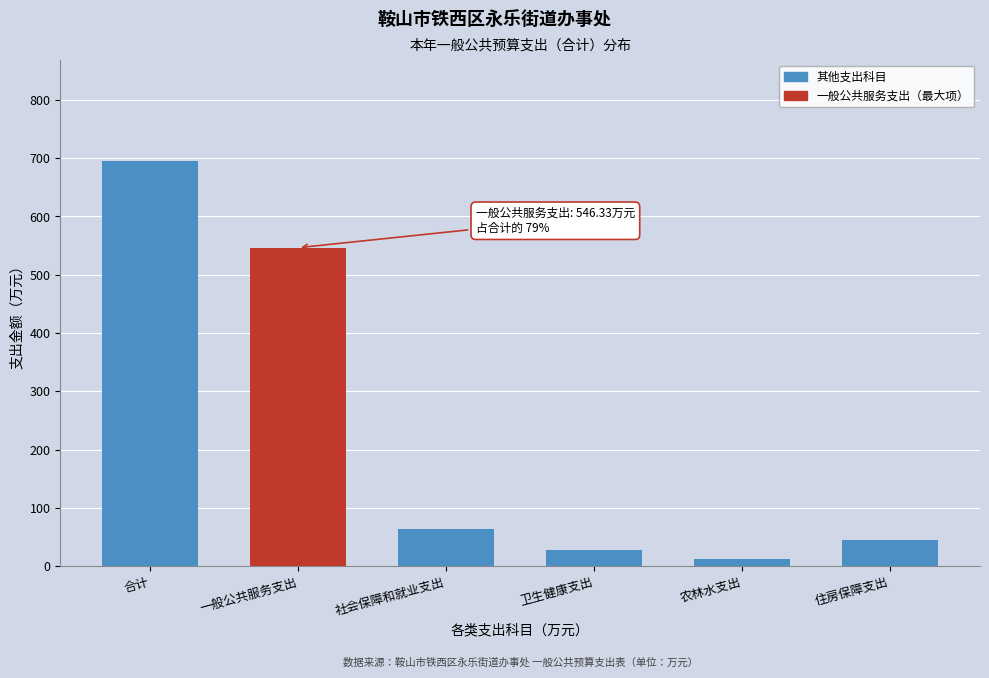

Reading right to left, list all the values displayed in this chart.

45.0	12.0	27.4	63.8	546.3	694.5